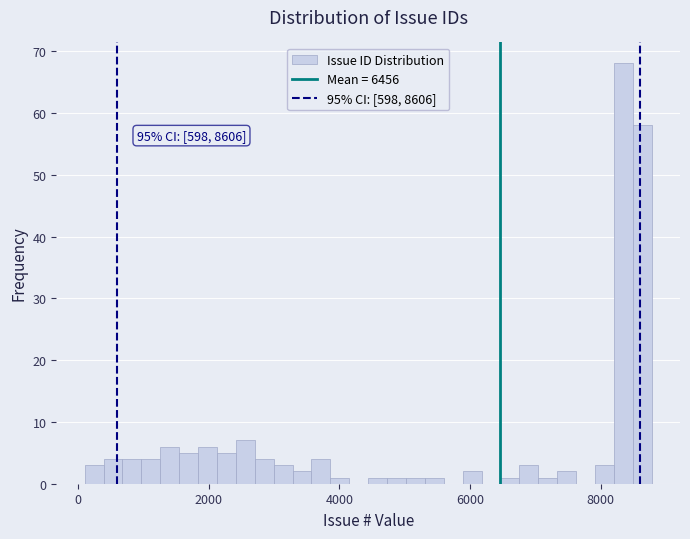

Read against the x-axis, roughly where is the centre of the tallest bar?

8400